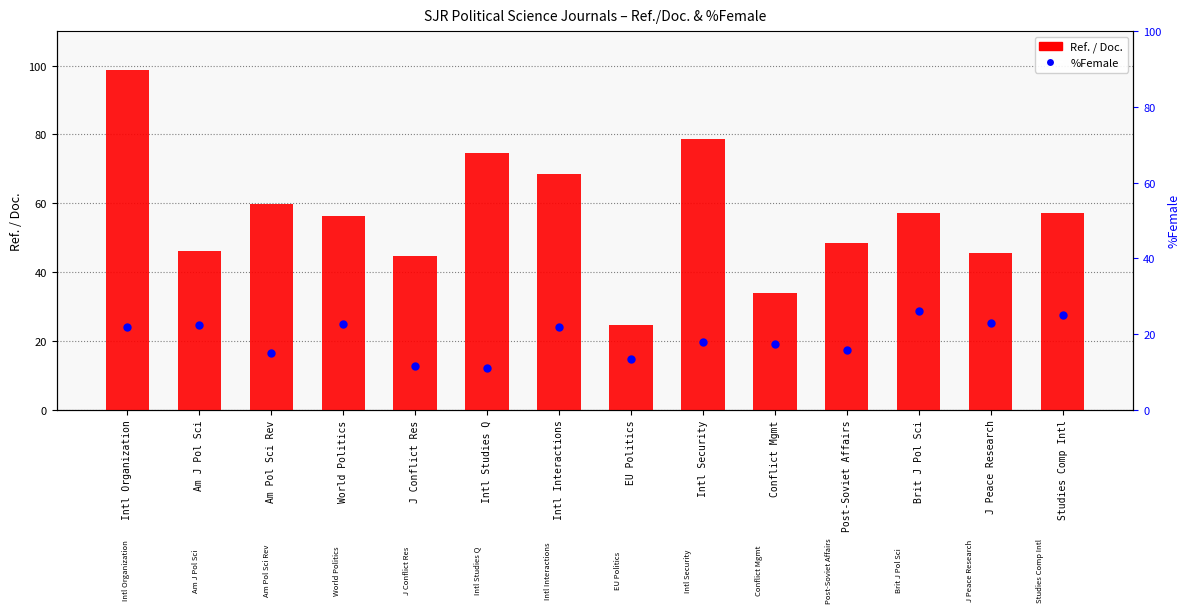

Is the value of %Female at Post-Soviet Affairs greater than the value of Ref. / Doc. at Post-Soviet Affairs?

No